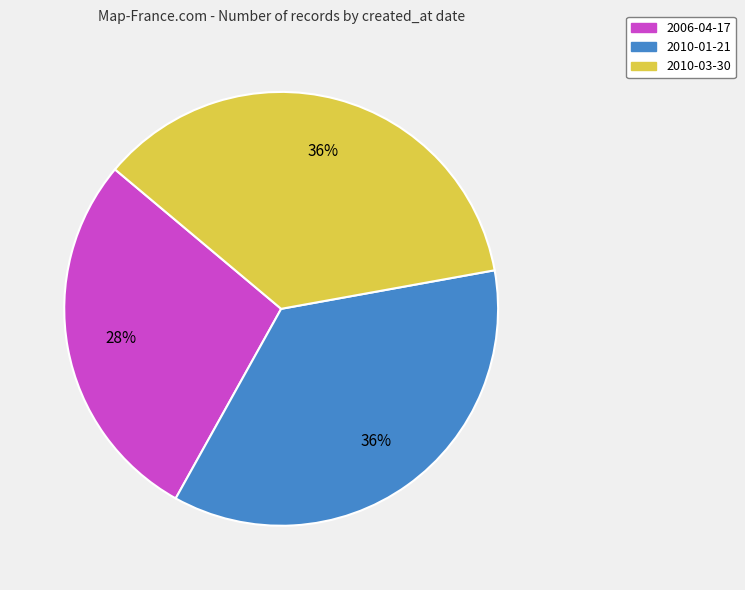

Between 2010-01-21 and 2006-04-17, which is larger?

2010-01-21